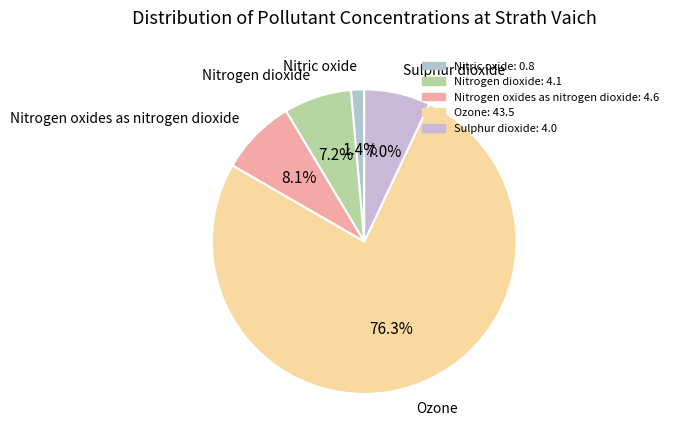

Is Ozone the majority of the pie?

Yes